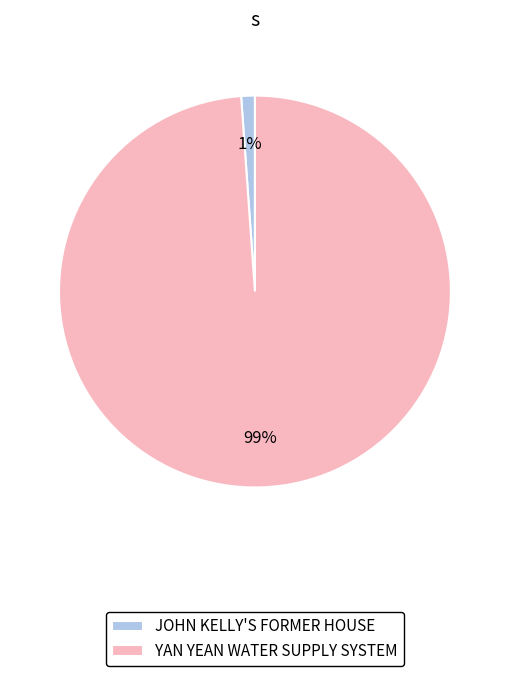

The JOHN KELLY'S FORMER HOUSE slice represents 9% of the pie. True or false?

False